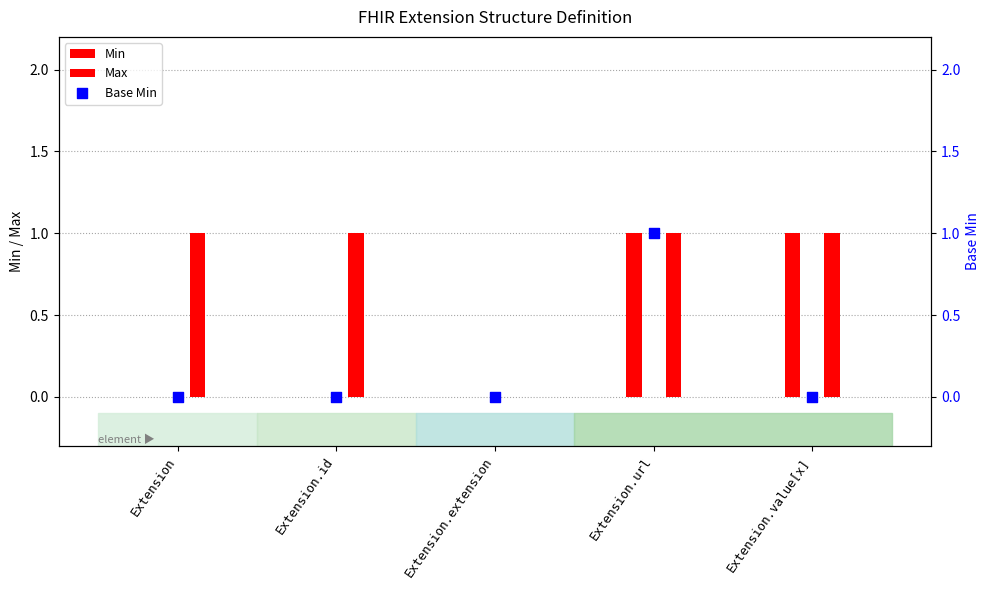

Which series reaches the minimum Y coordinate?

Min